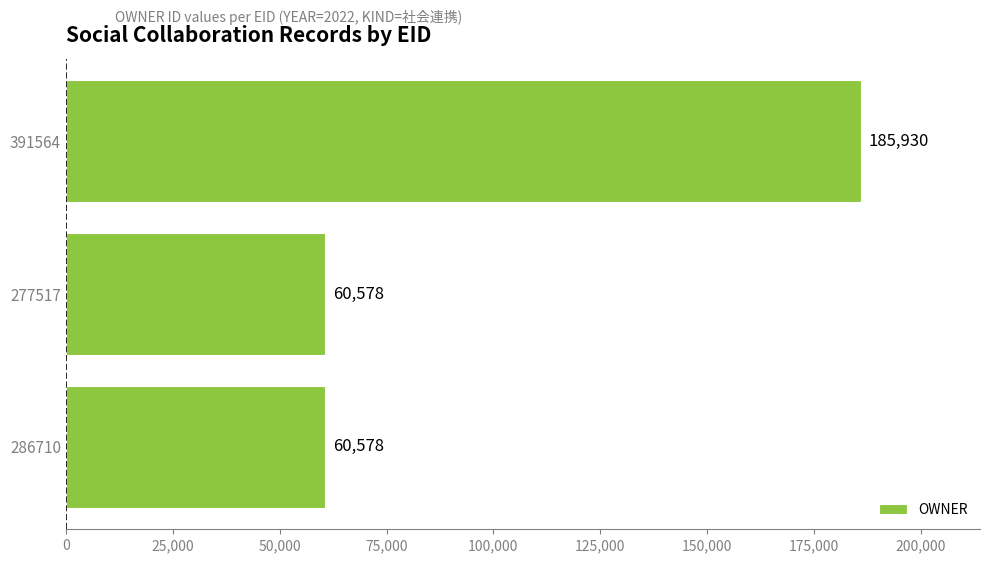

Reading bottom to top, what are all the values shown in this chart?

60578	60578	185930